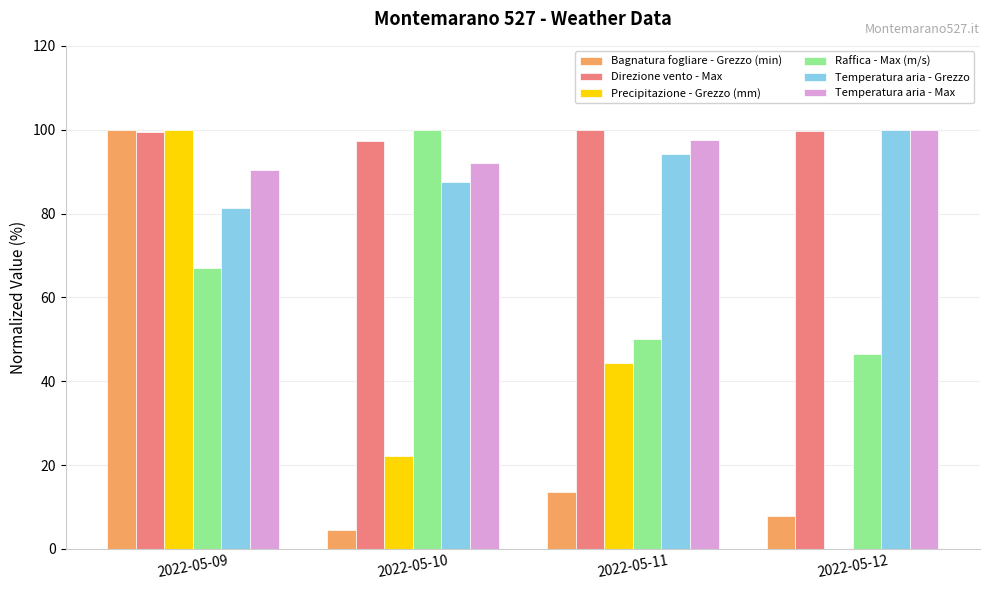

Which series changed the most between 2022-05-09 and 2022-05-12?

Precipitazione - Grezzo (mm)